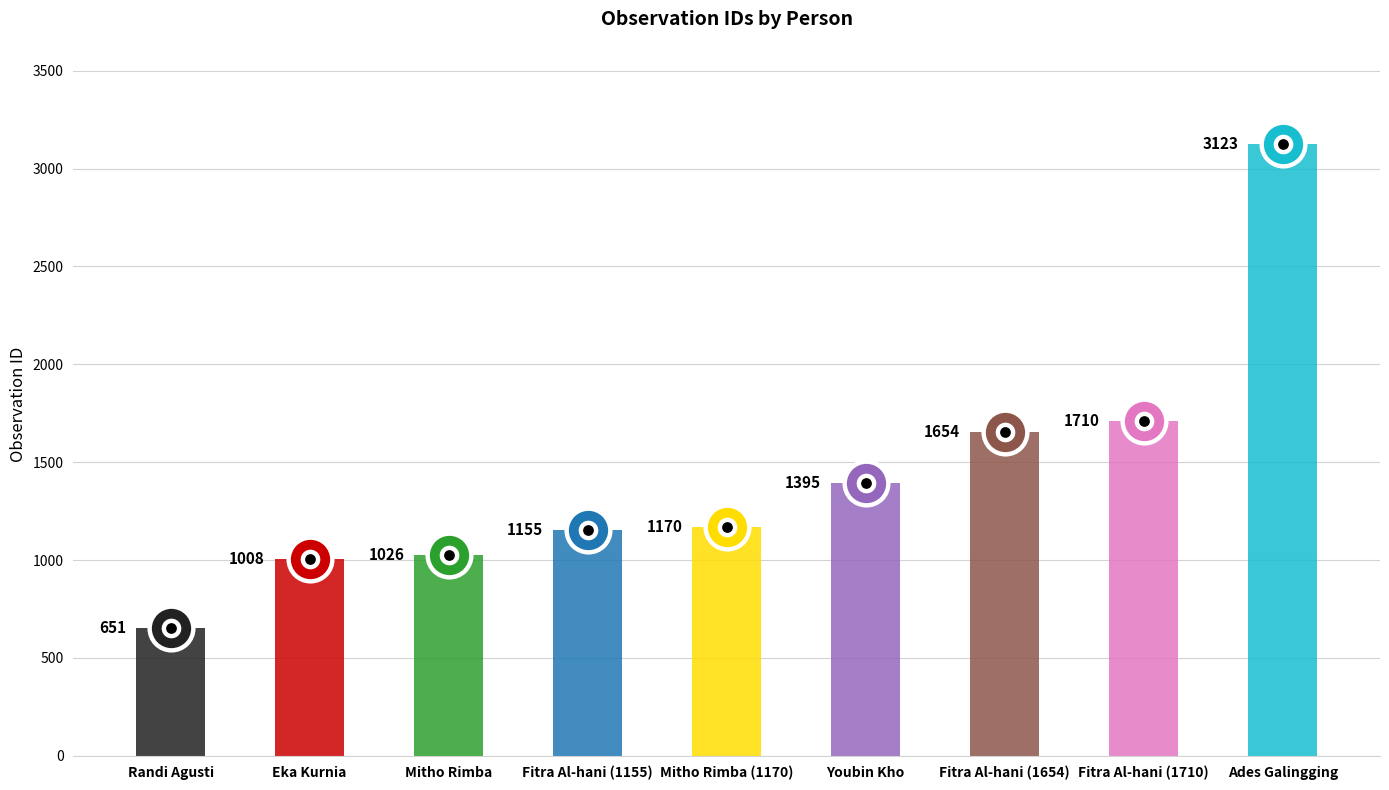

What is the ratio of the value at Youbin Kho to the value at Fitra Al-hani (1654)?

0.8